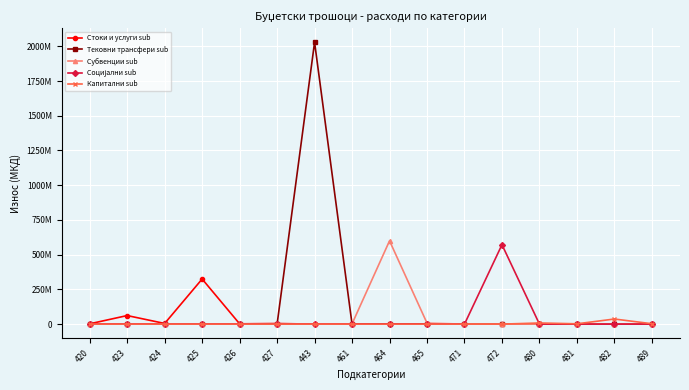

The value of Тековни трансфери sub at 482 is -1195017462. True or false?

False